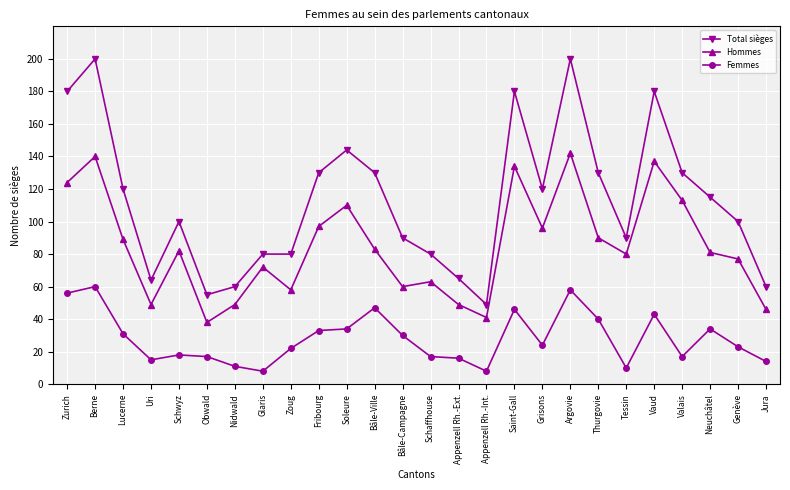

What position from the right is Nidwald?

20